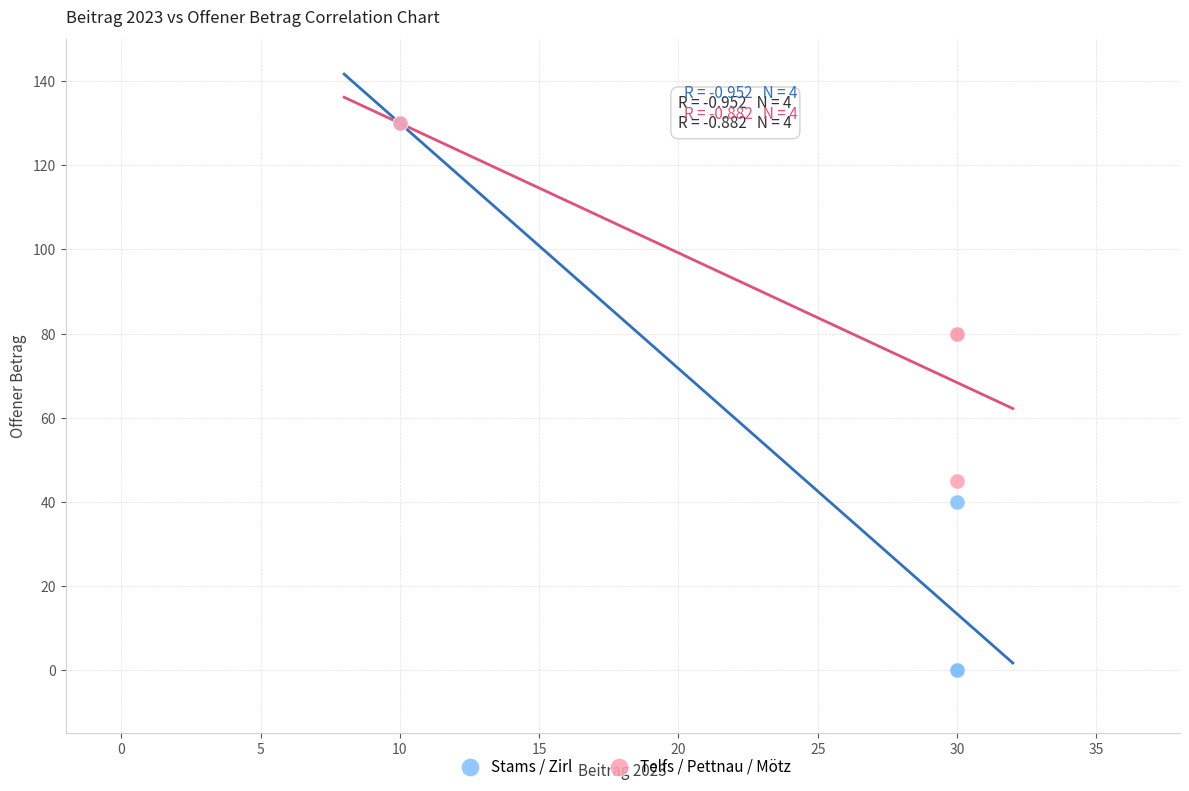

Which series reaches the minimum Y coordinate?

Stams / Zirl